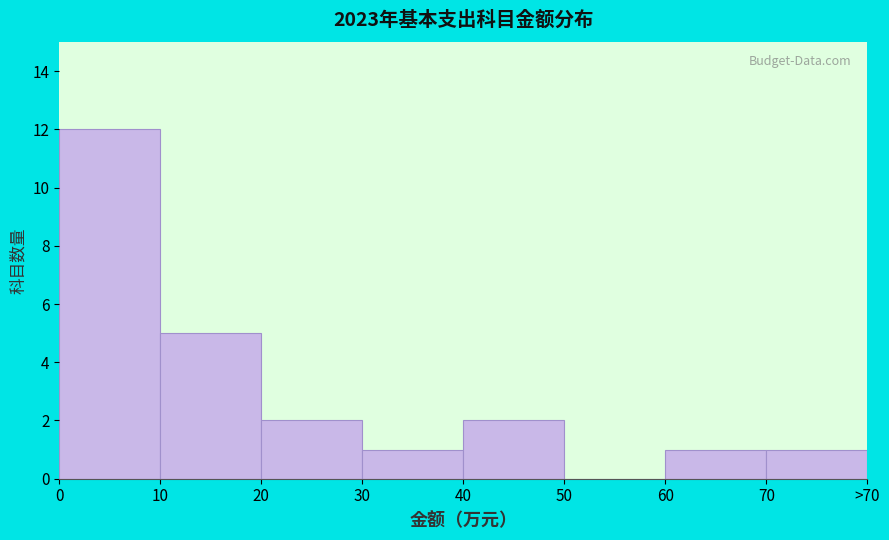

Reading right to left, transcribe all the data shown in this chart.

70=1	60=1	50=0	40=2	30=1	20=2	10=5	0=12